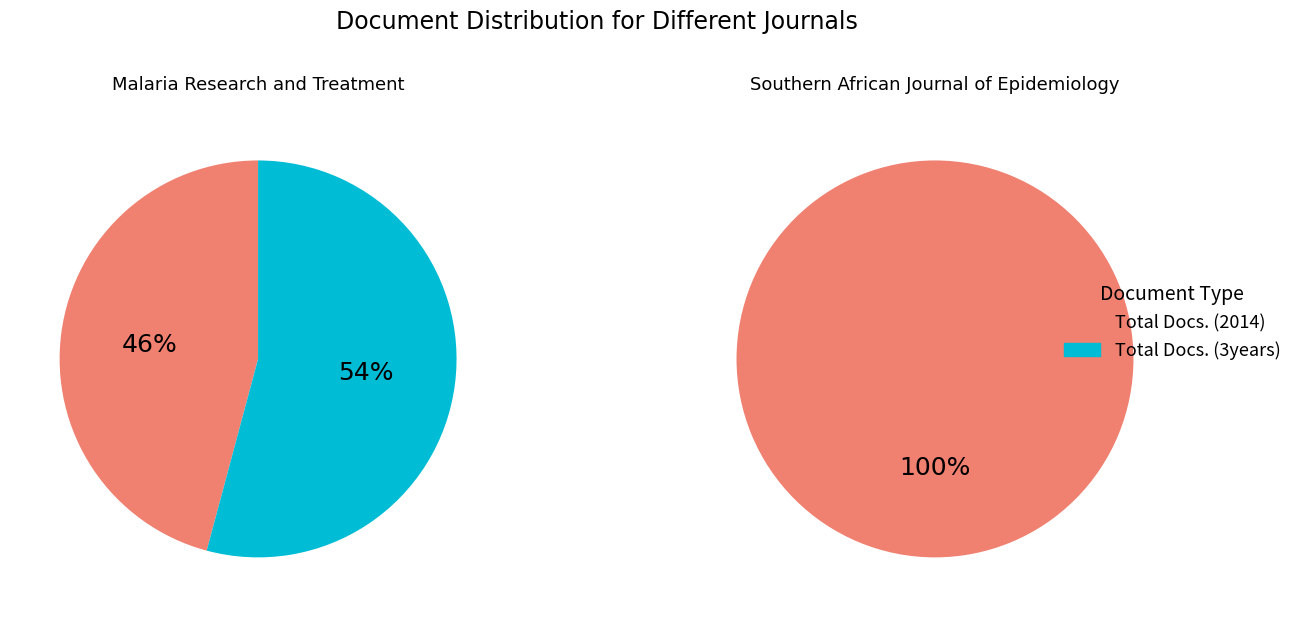

Which category has the smallest portion of the pie?

Total Docs. (3years)